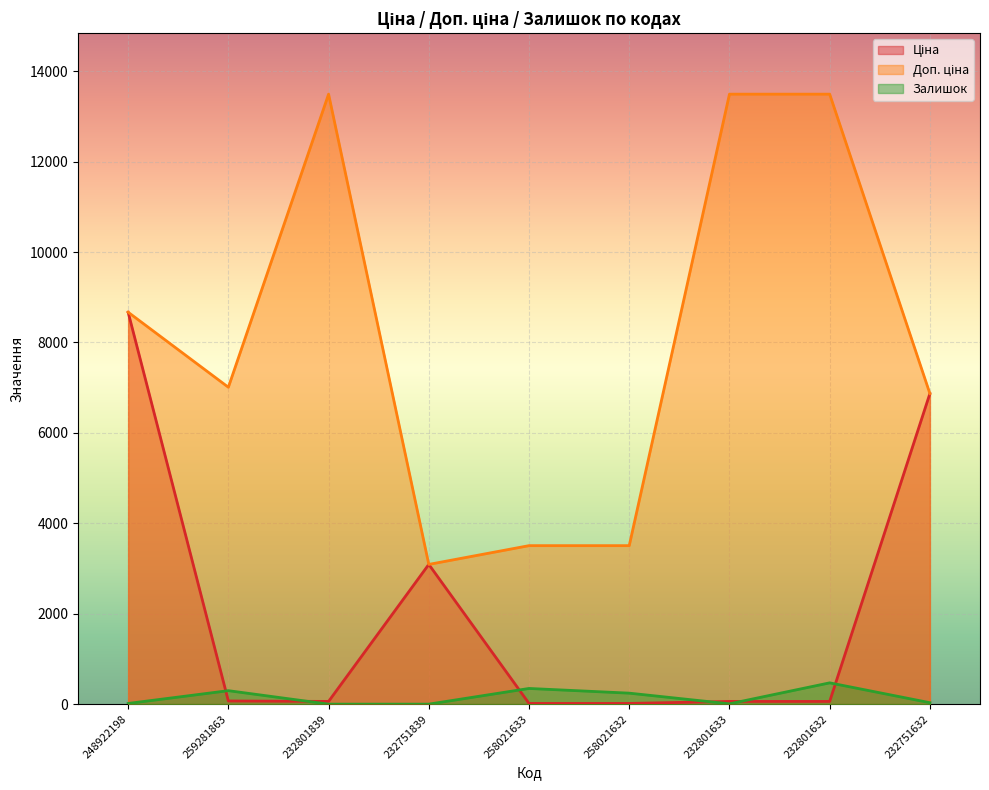

The Ціна series shows 15.6 at 258021633. True or false?

True